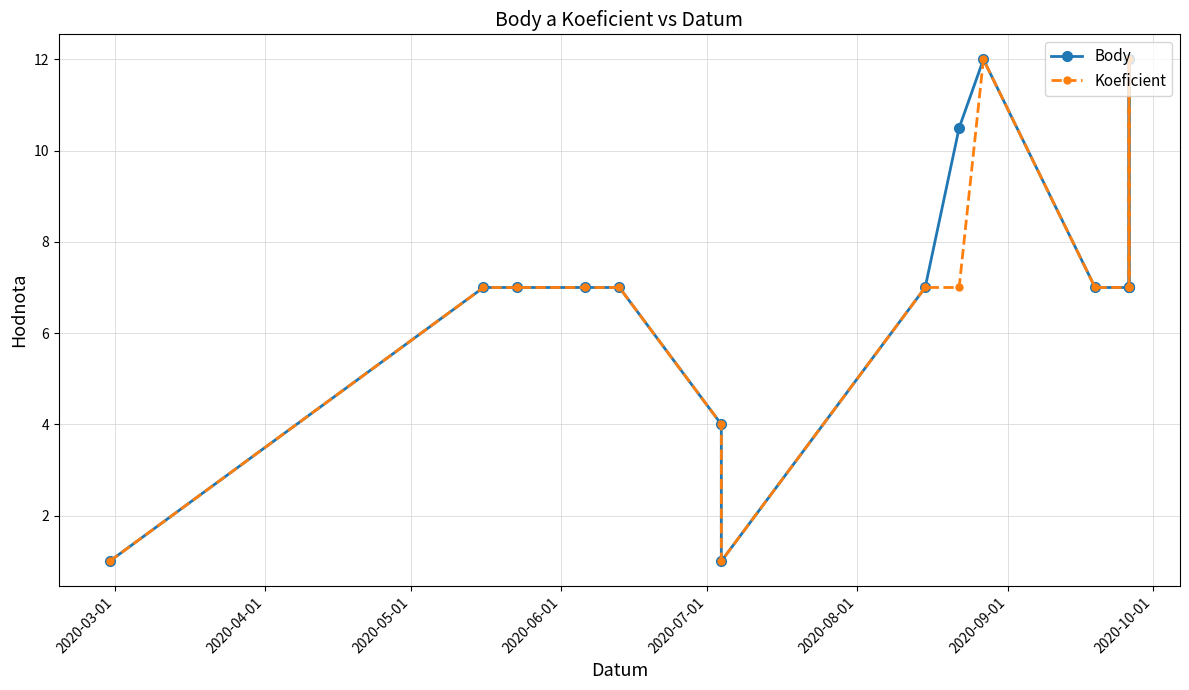

Rank the series by their average value, from lowest to highest.

Koeficient, Body